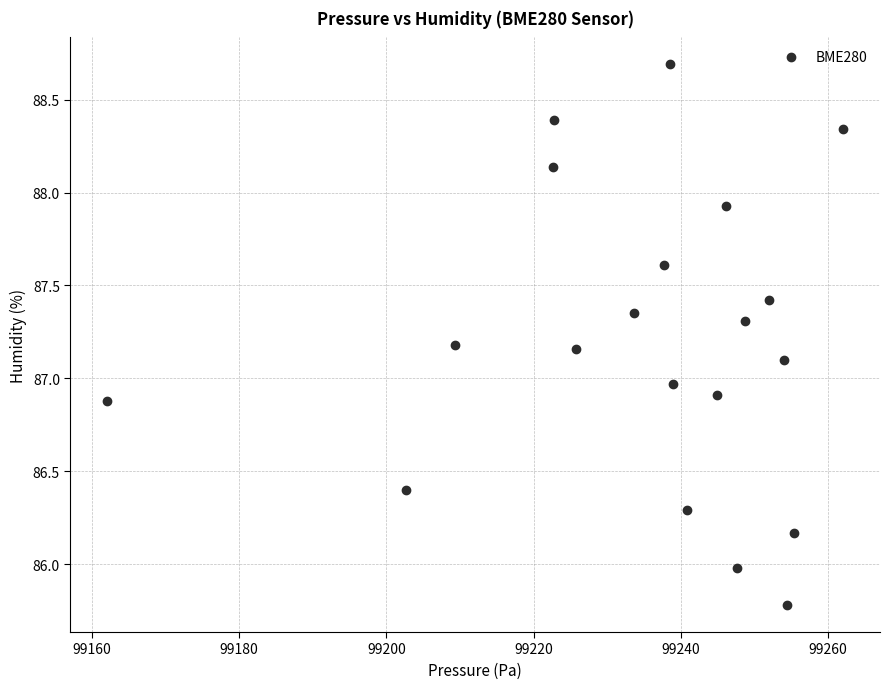

What is the range of X values (max minus min)?

100.0